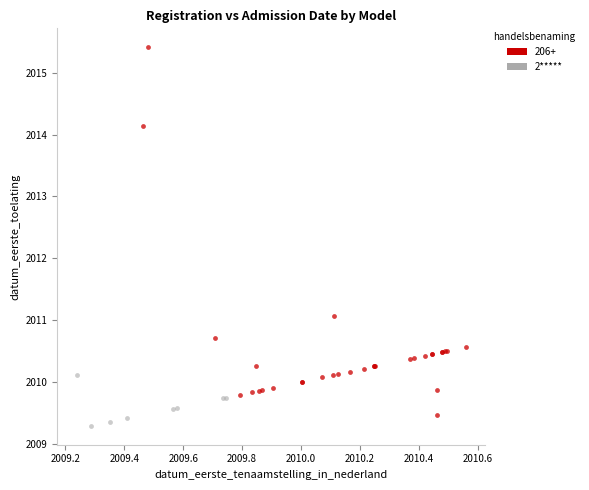

Which series has the largest Y range (max minus min)?

206+